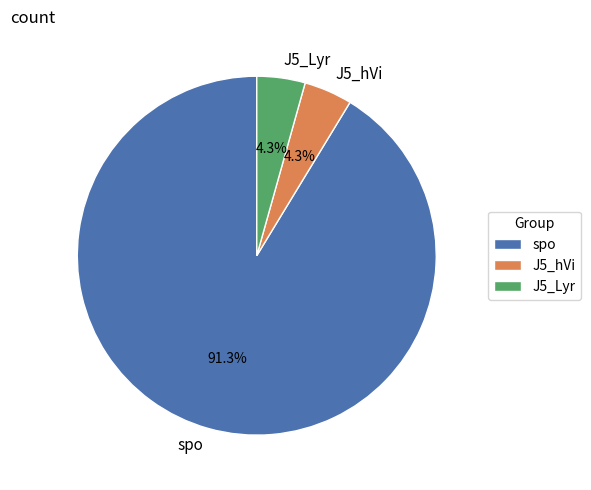

To the nearest percent, what portion does spo represent?

91%